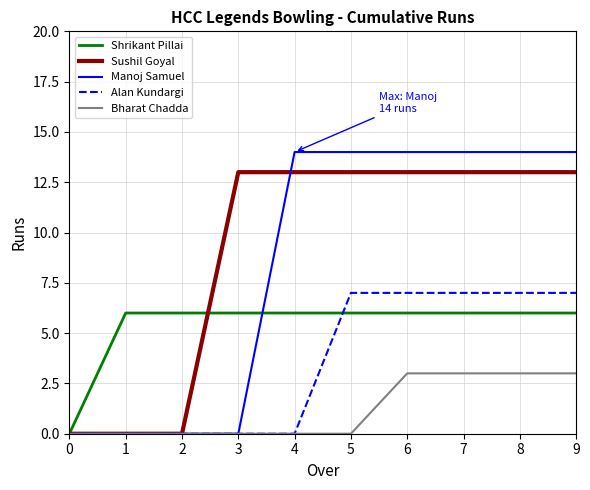

The Shrikant Pillai series shows 6 at 2. True or false?

True